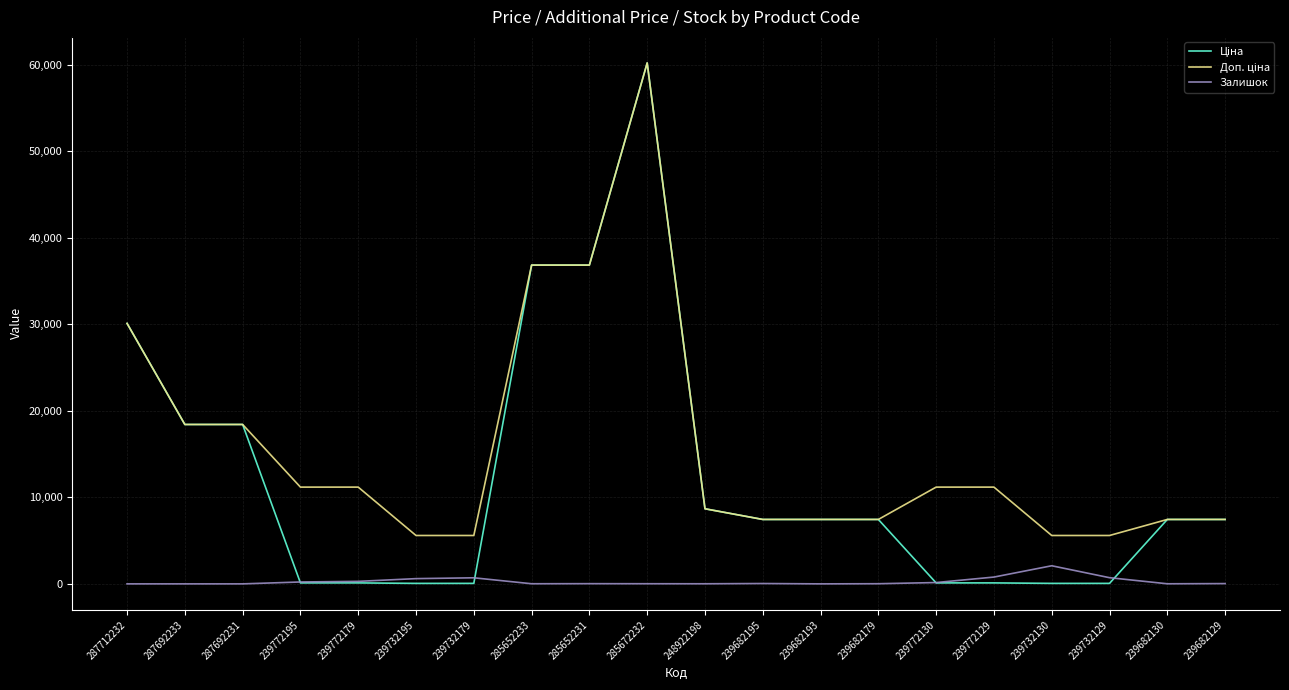

What is the maximum value shown in the chart?

60205.6